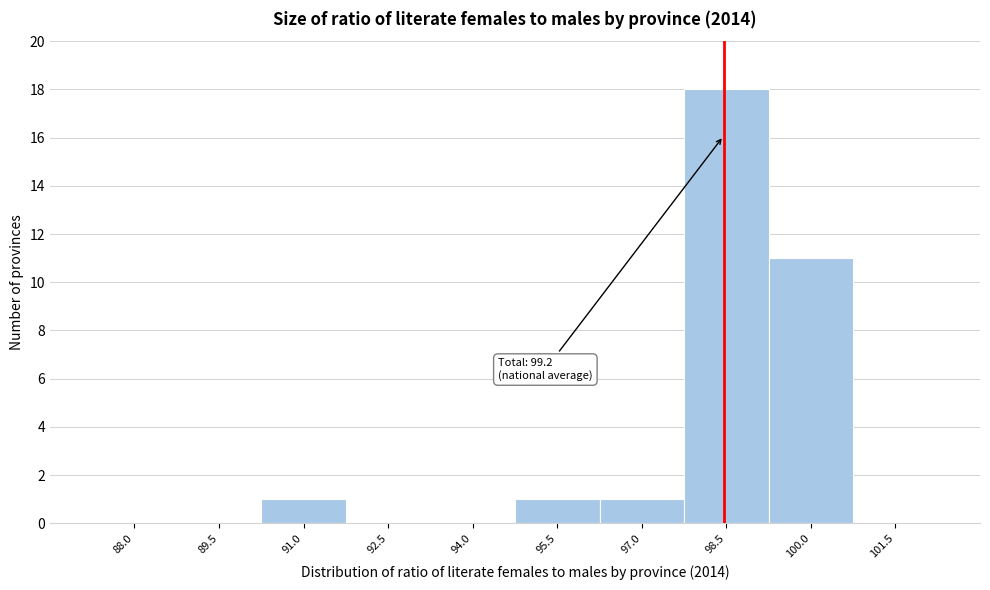

Reading right to left, list all the values displayed in this chart.

101.5=0	100.0=11	98.5=18	97.0=1	95.5=1	94.0=0	92.5=0	91.0=1	89.5=0	88.0=0